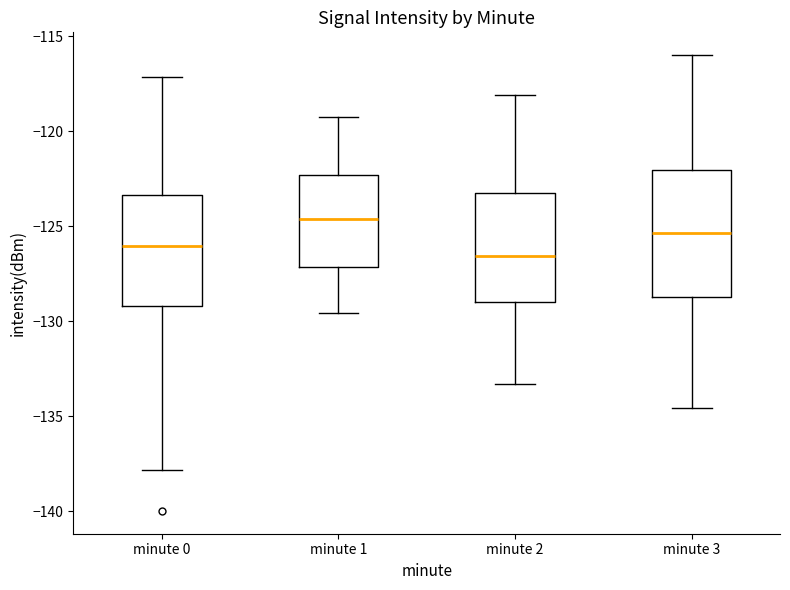

Where does the median line of the box for minute 1 sit on the y-axis? The values are not printed on the chart, so give them approximately, as read against the axis.

-124.5